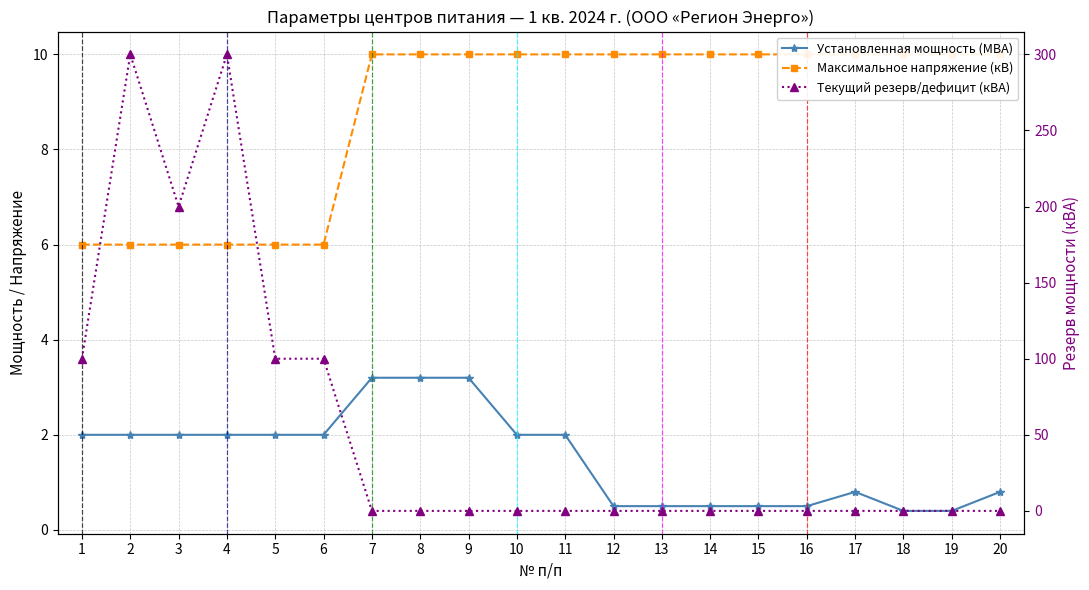

Does the chart display data point markers on the line(s)?

Yes